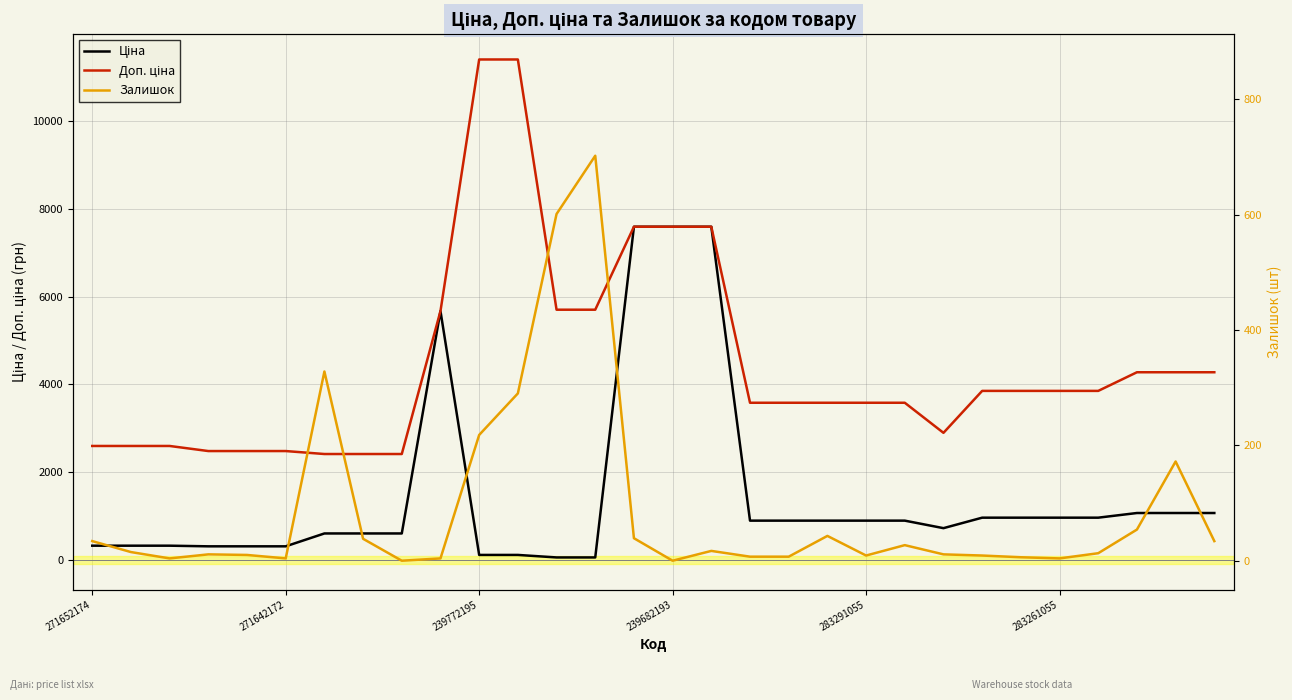

Rank the series at 24 from highest to lowest value.

Доп. ціна, Ціна, Залишок